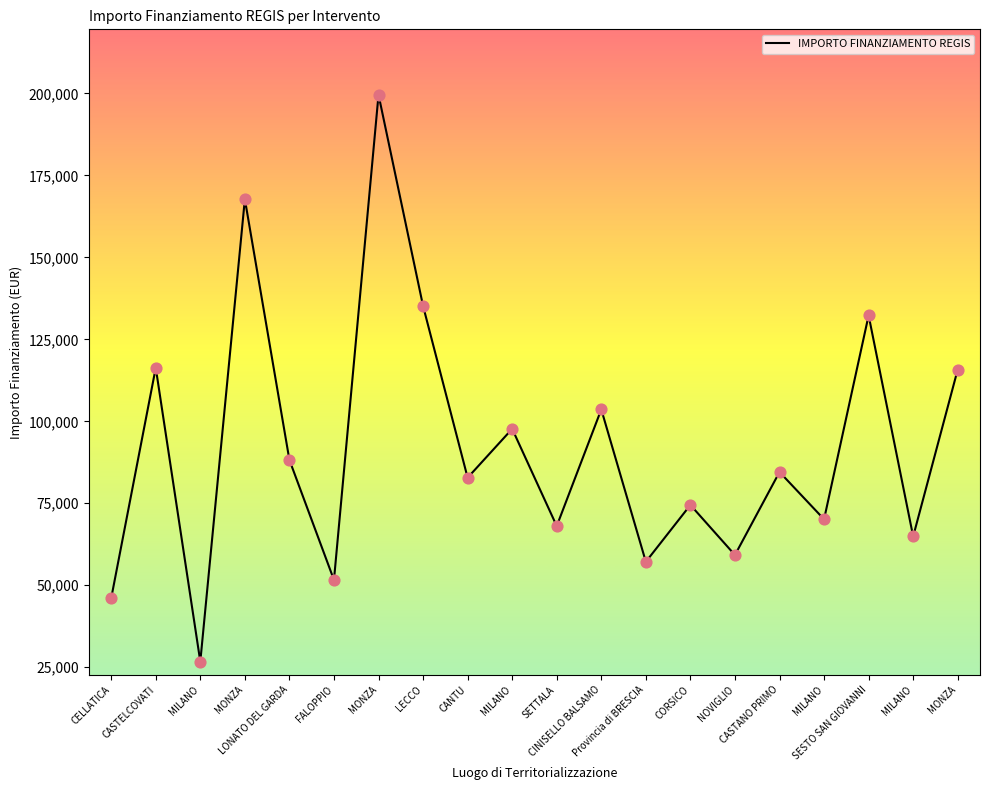

Approximately how many times larger is the value at FALOPPIO compared to MONZA?

0.3